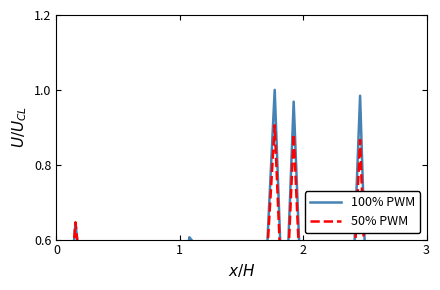

How many lines are shown in the chart?

2